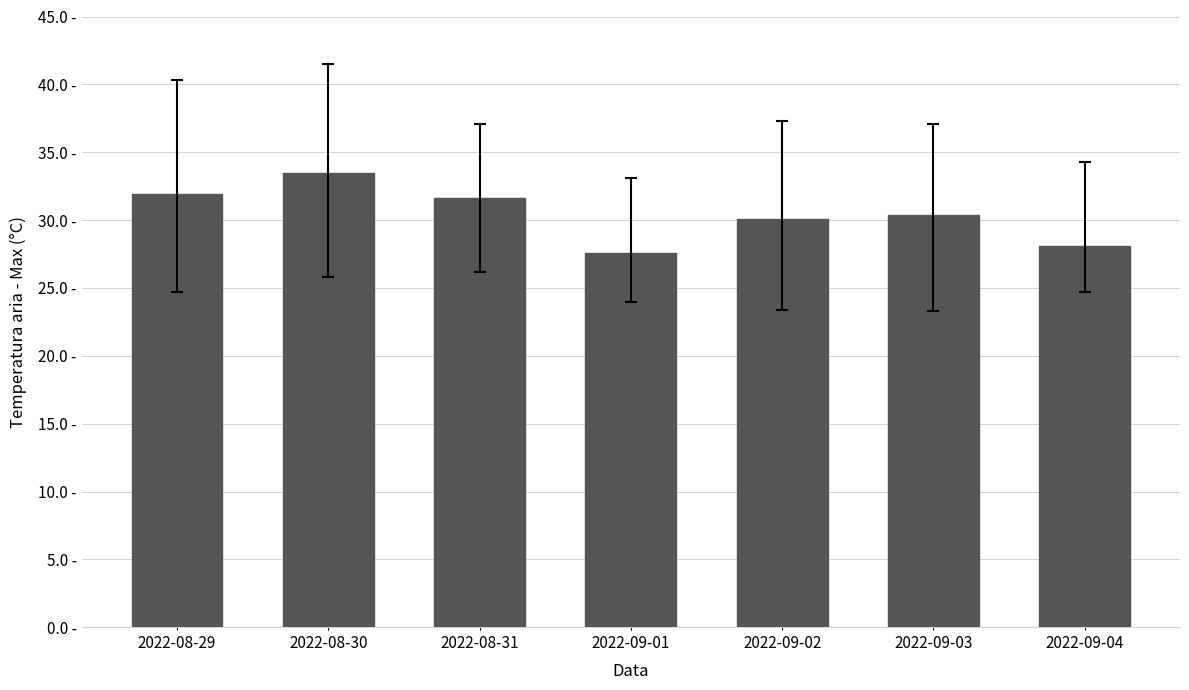

What is the difference between the second highest and second lowest values?

3.8